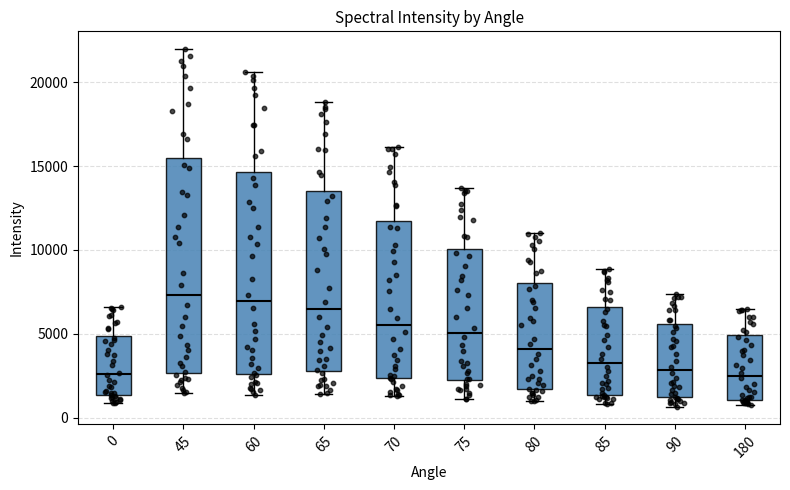

Comparing the boxes themselves (not the whiskers), which one is the tallest?

45